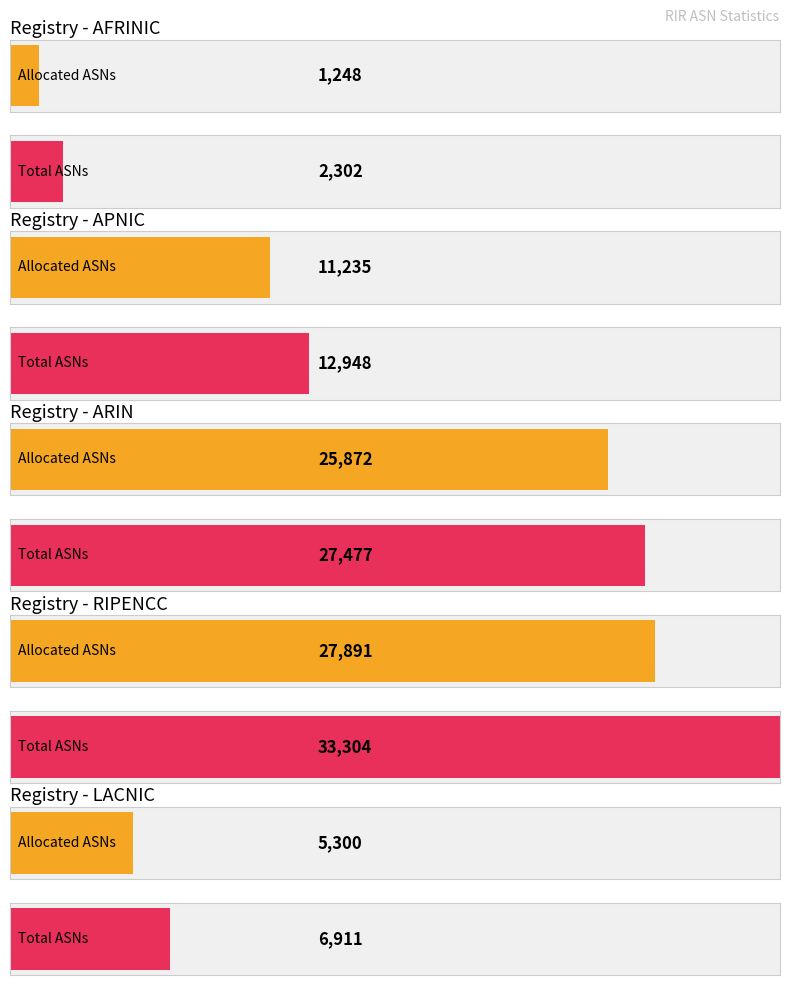

At how many categories does at least one series exceed 19414?

2